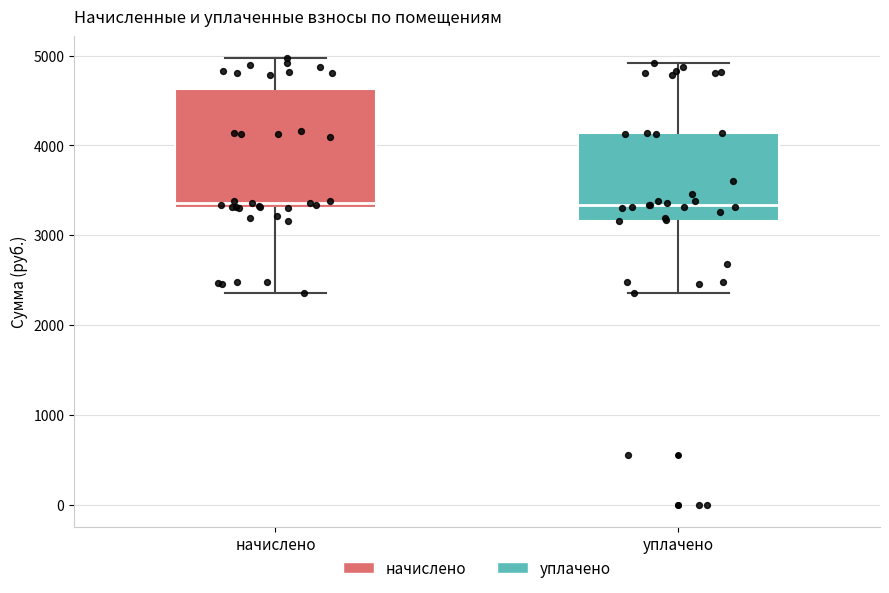

Reading left to right, transcribe this box plot: for each box, give where its median line is, the range the box spans, and where its two whiskers end, as read against the y-axis. The values are not printed on the chart, so give them approximately, as read against the axis.

начислено: median 3400, box 3300 to 4600, whiskers 2400 to 5000
уплачено: median 3300, box 3200 to 4100, whiskers 2400 to 4900